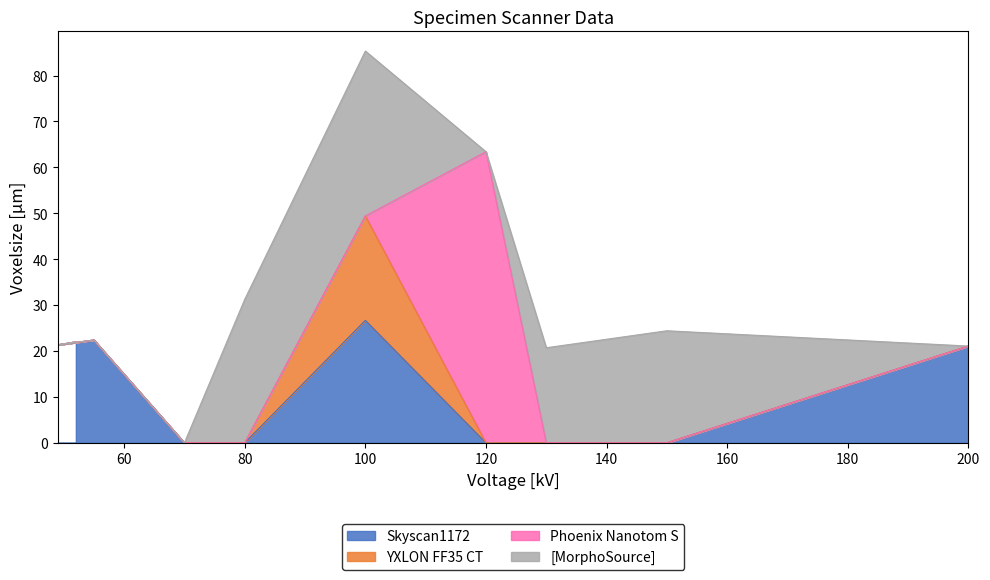

How many data points in Skyscan1172 are less than 24?

8